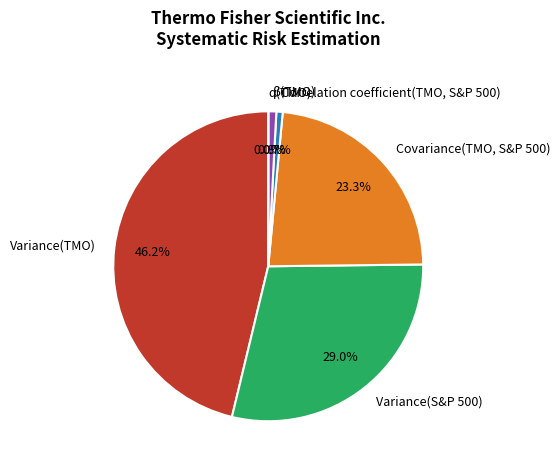

Do Variance(TMO) and β(TMO) together represent more than half of the pie?

No